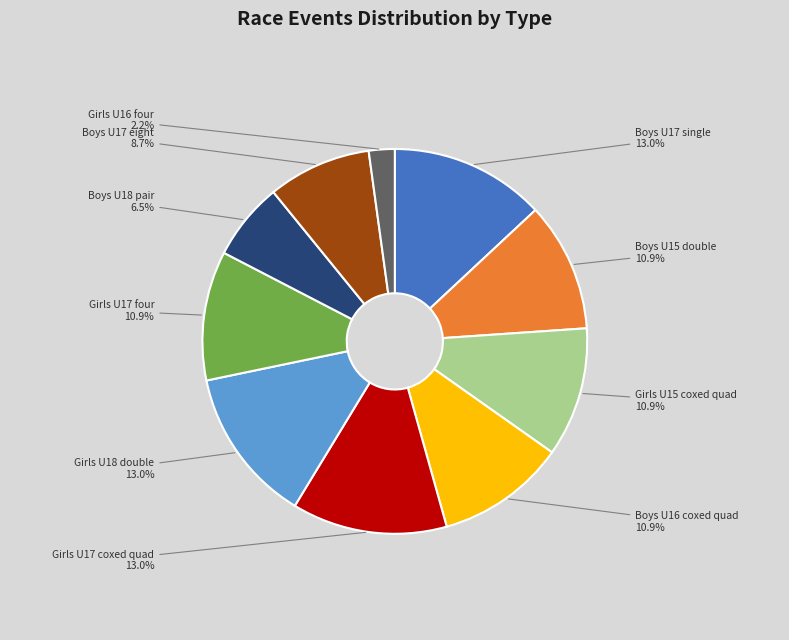

To the nearest percent, what is the average slice percentage?

10%